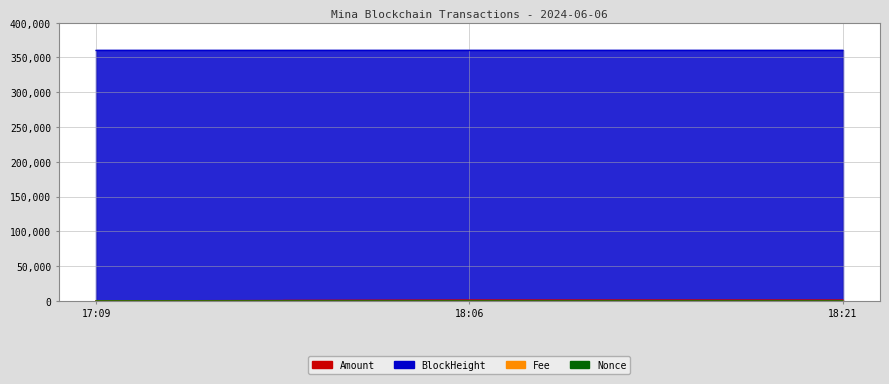

Which series has the largest total across all categories?

BlockHeight